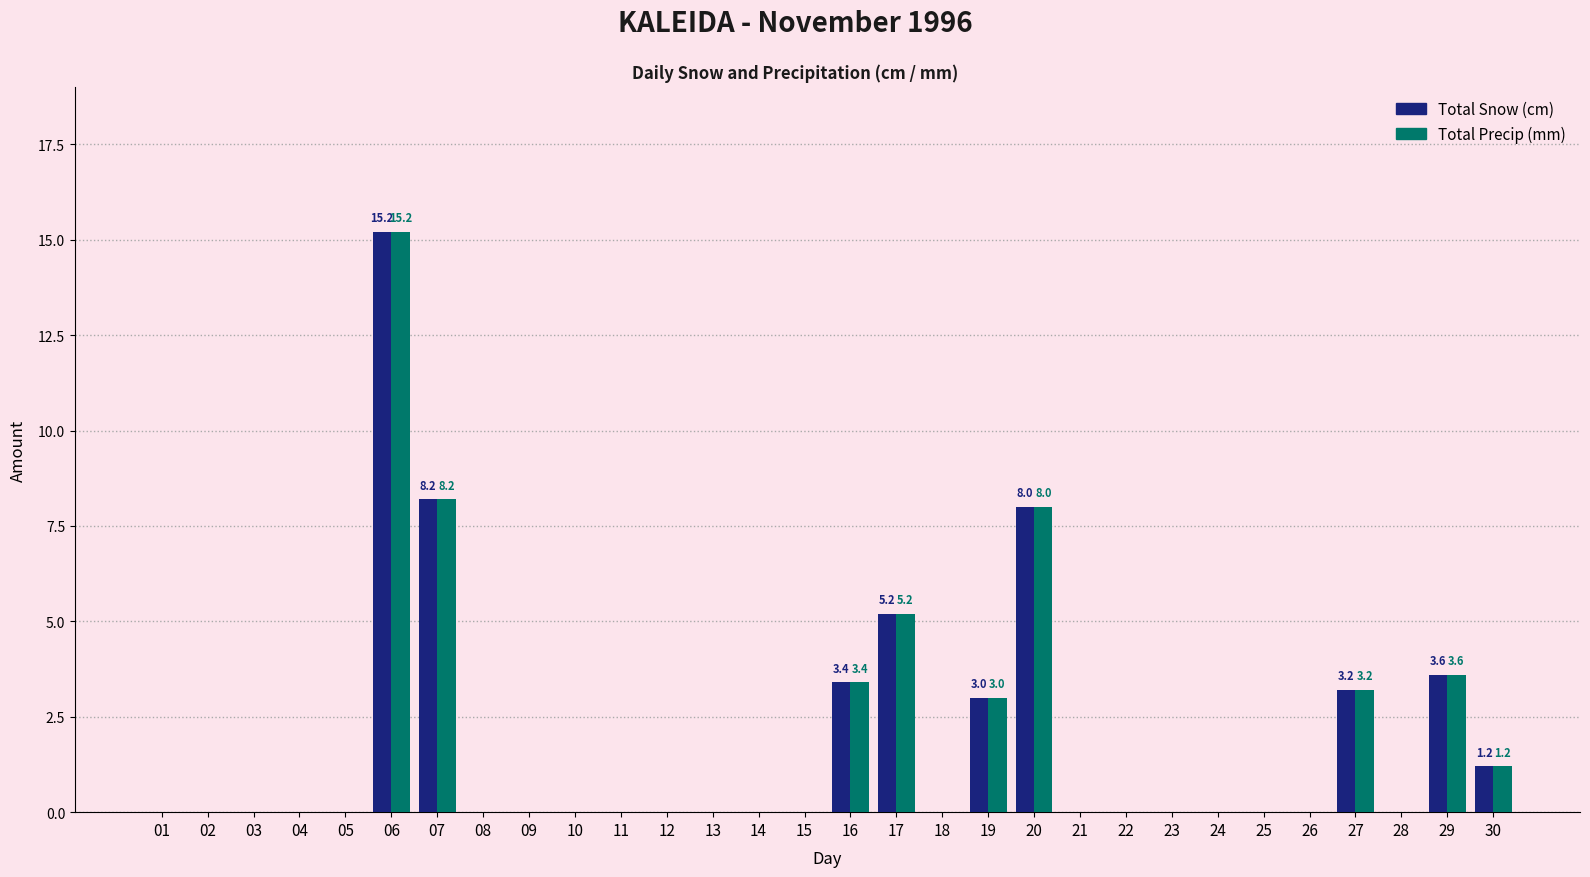

How many distinct data groups are displayed?

2